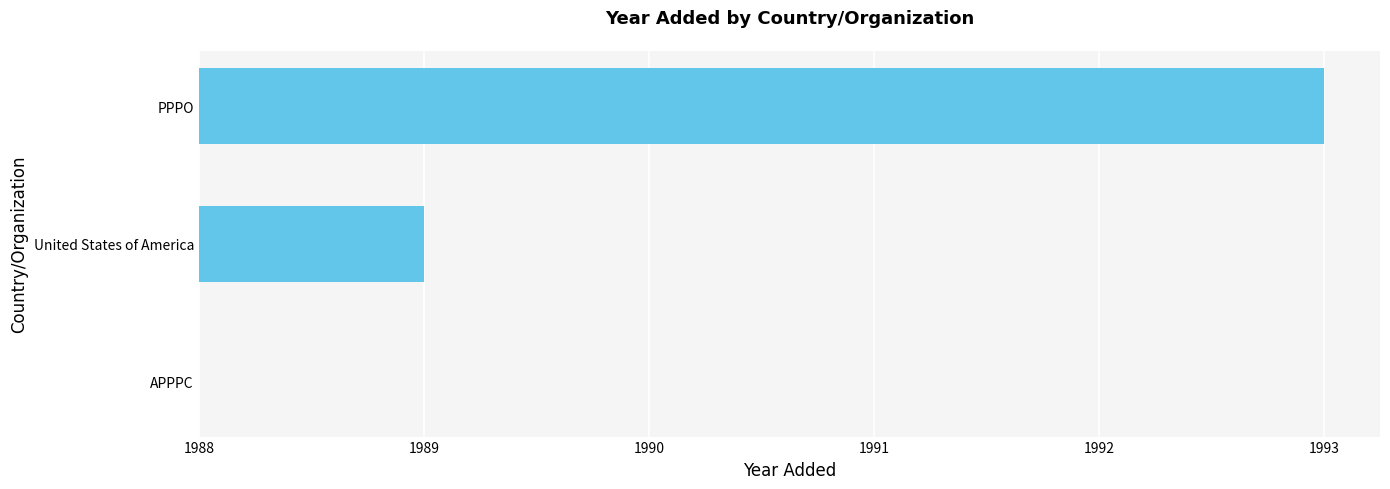

At which label is the value closest to 2?

United States of America